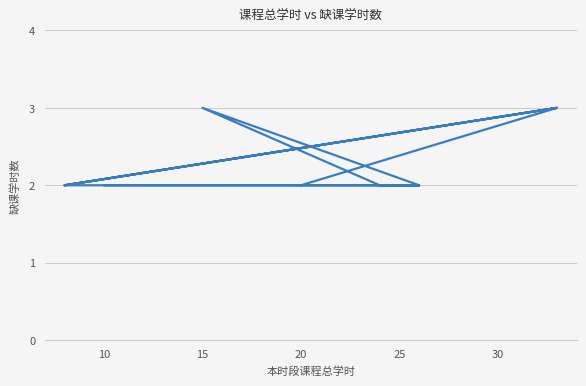

Count the number of data series in this chart.

1